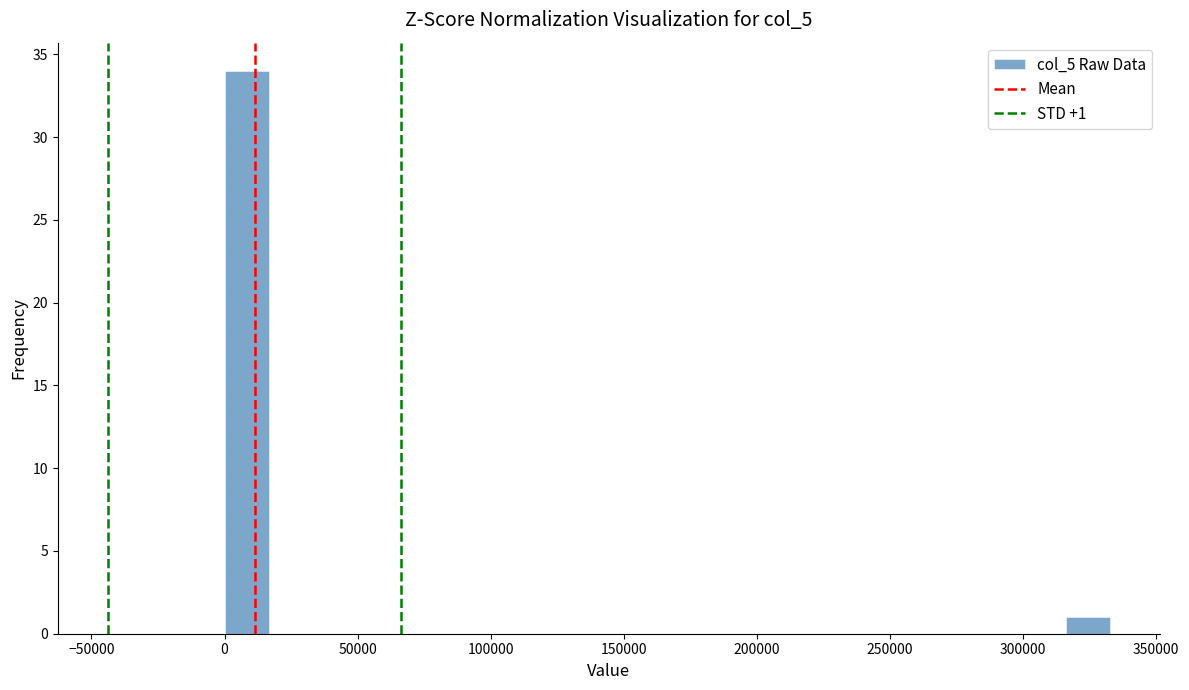

Around what value on the x-axis is the tallest bar? Give the approximate position of its centre, as read against the axis.

10000